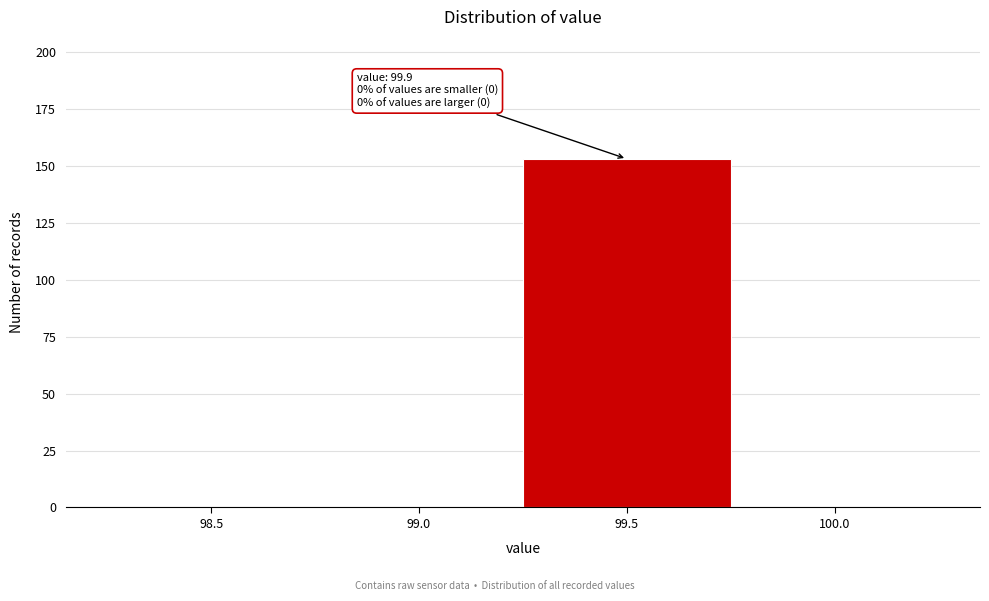

Reading left to right, transcribe all the data shown in this chart.

98.5=0	99.0=0	99.5=153	100.0=0